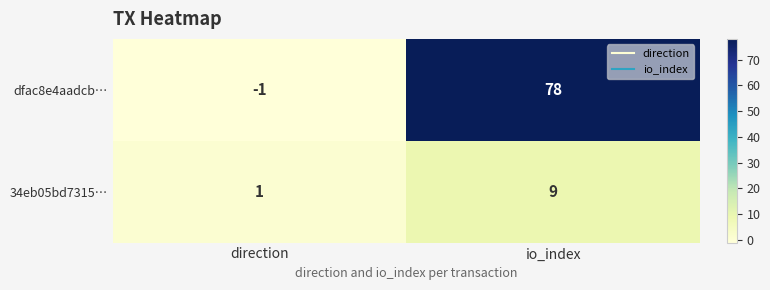

What is the difference between the maximum and minimum values in the dfac8e4aadcb… series?

79